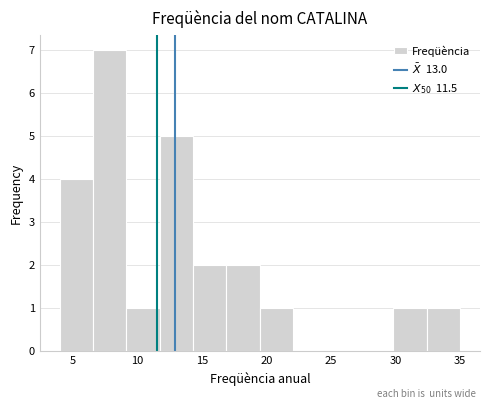

Over which range of the x-axis is the bar tallest?

6.5 to 9.0